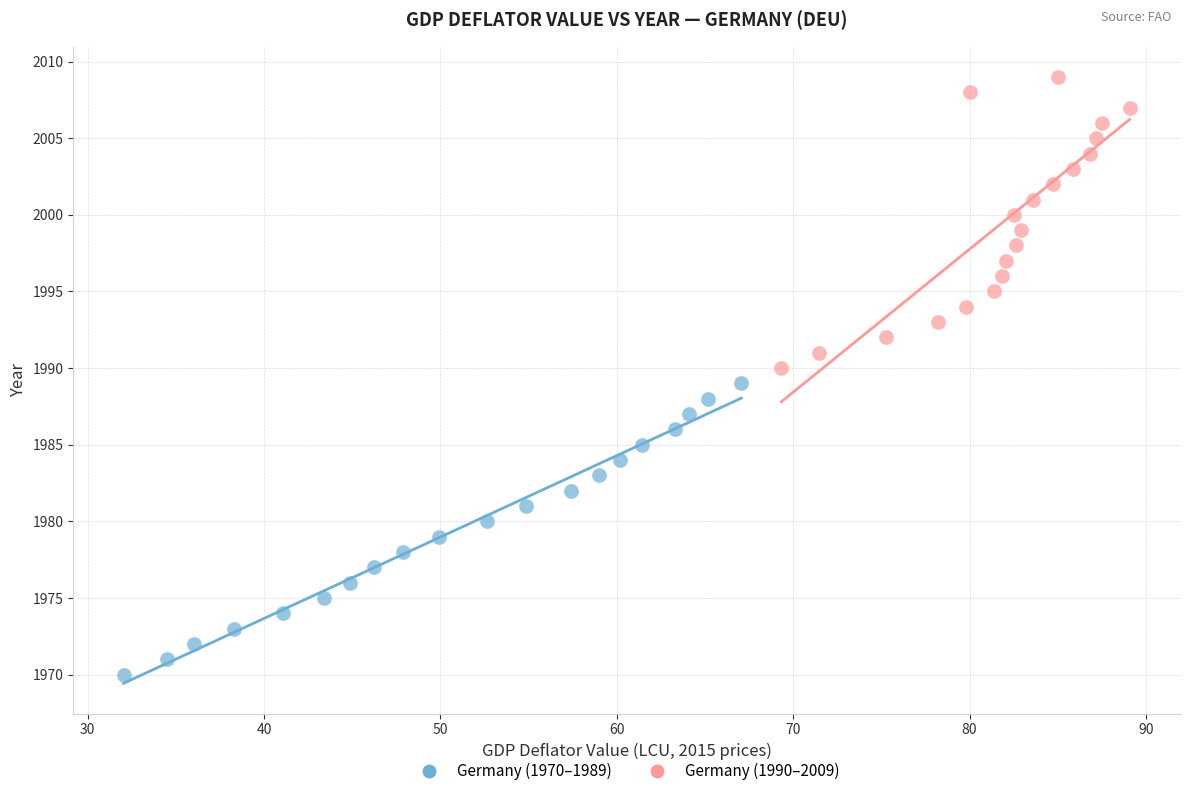

Which series reaches the maximum Y coordinate?

Germany (1990–2009)